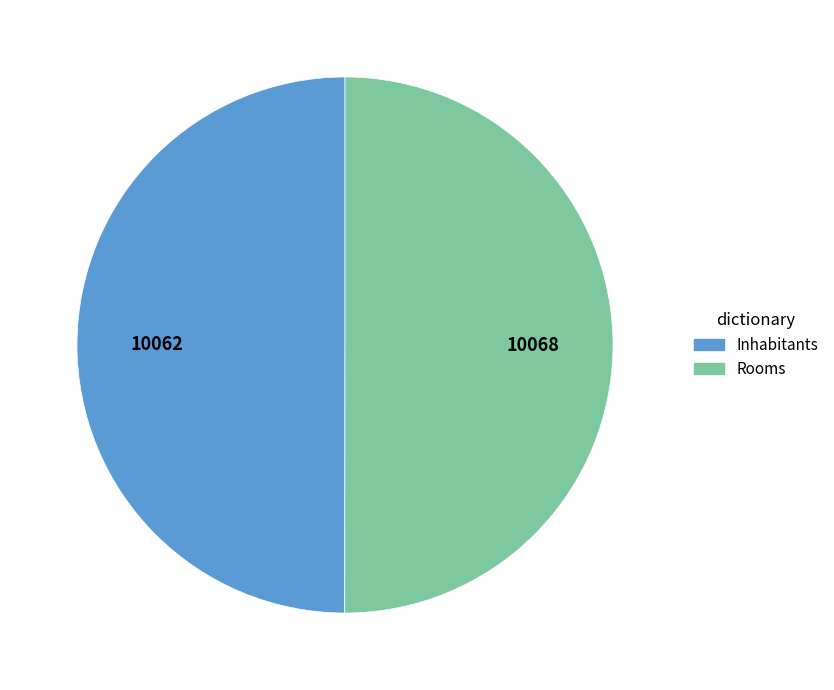

Do Rooms and Inhabitants together represent more than half of the pie?

Yes